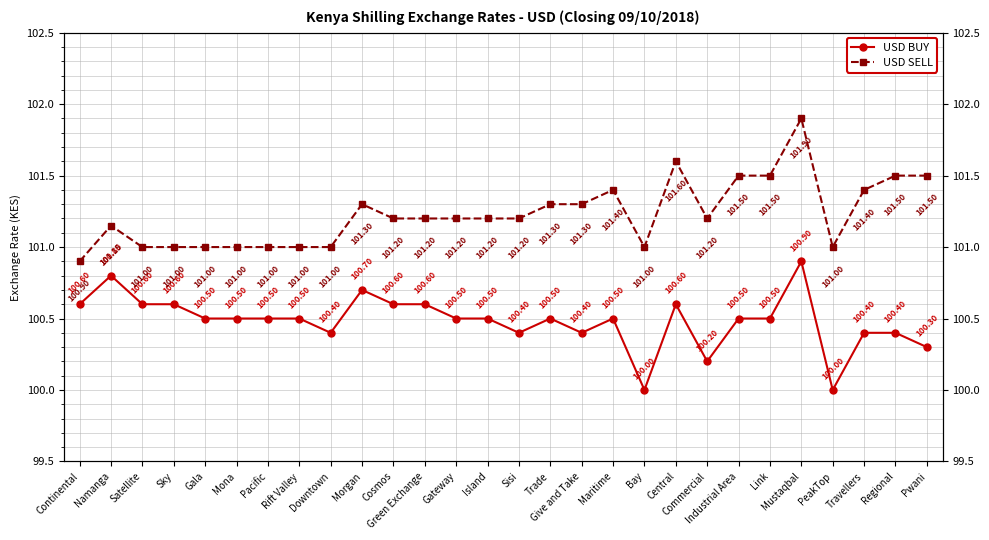

Reading right to left, what are all the values shown in this chart?

USD BUY: 100.3	100.4	100.4	100.0	100.9	100.5	100.5	100.2	100.6	100.0	100.5	100.4	100.5	100.4	100.5	100.5	100.6	100.6	100.7	100.4	100.5	100.5	100.5	100.5	100.6	100.6	100.8	100.6
USD SELL: 101.5	101.5	101.4	101.0	101.9	101.5	101.5	101.2	101.6	101.0	101.4	101.3	101.3	101.2	101.2	101.2	101.2	101.2	101.3	101.0	101.0	101.0	101.0	101.0	101.0	101.0	101.2	100.9